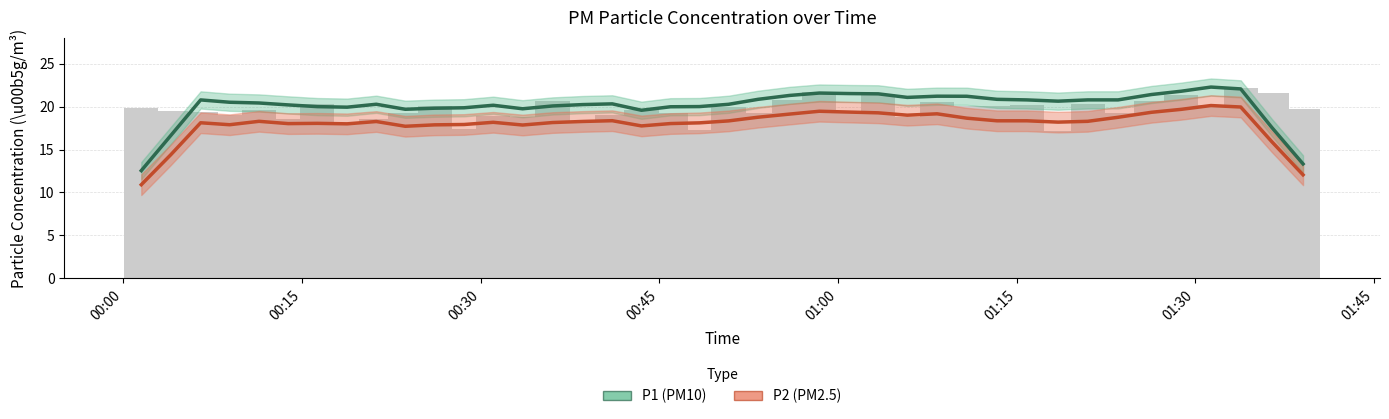

List the series in order of their overall mean, highest first.

P1 (PM10), P2 (PM2.5)